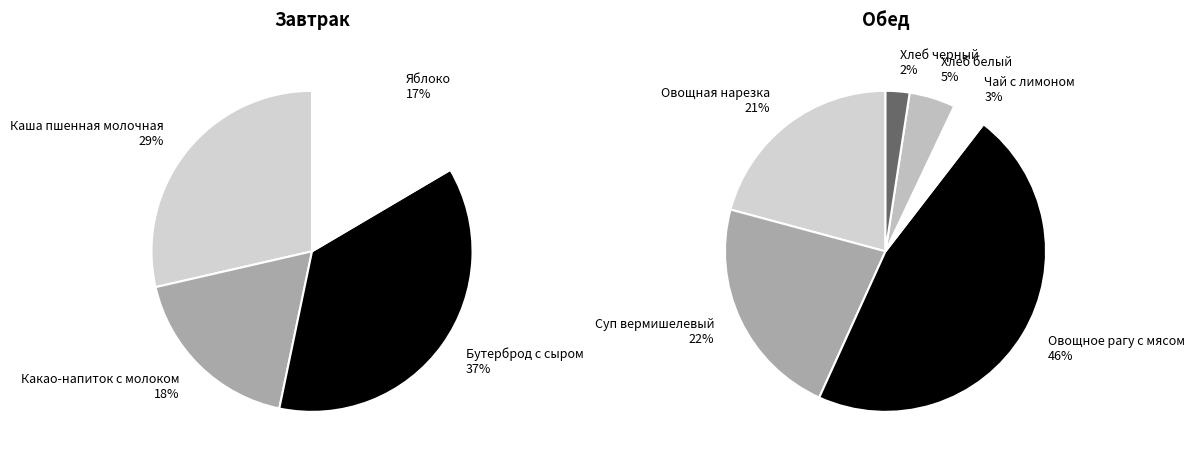

Do Овощное рагу с мясом and Хлеб черный together represent more than half of the pie?

No